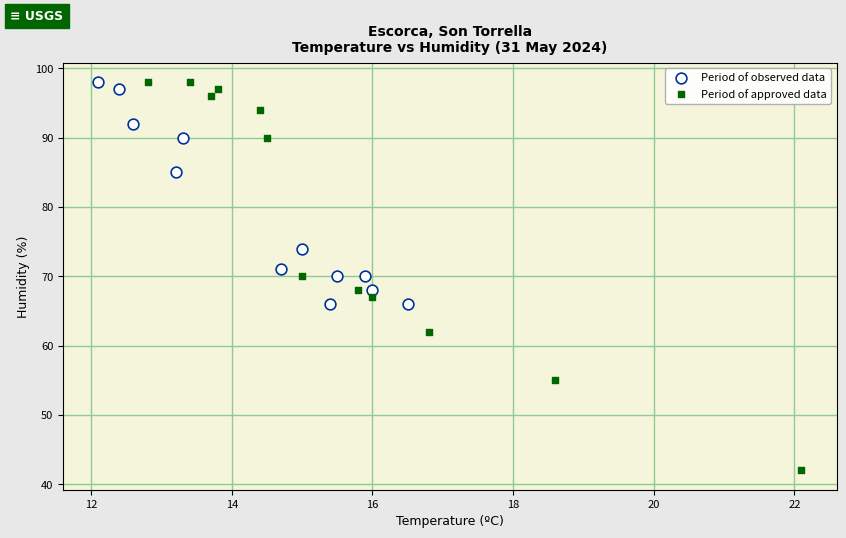

Which series reaches the minimum Y coordinate?

Period of approved data